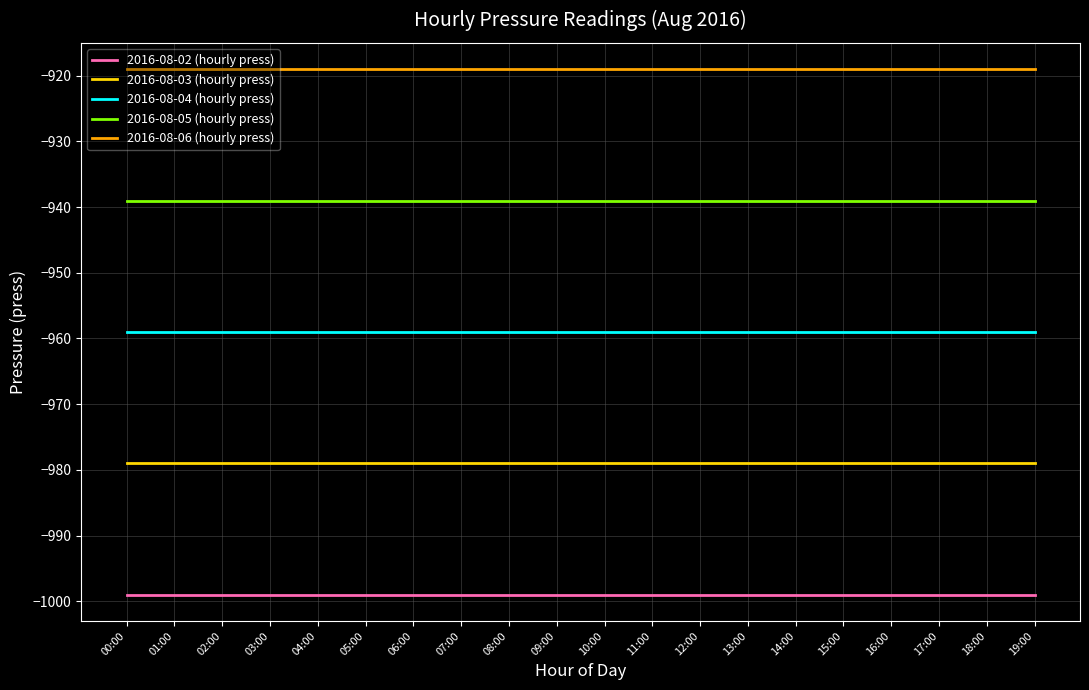

True or false: 2016-08-05 (hourly press) and 2016-08-04 (hourly press) intersect in this chart.

False